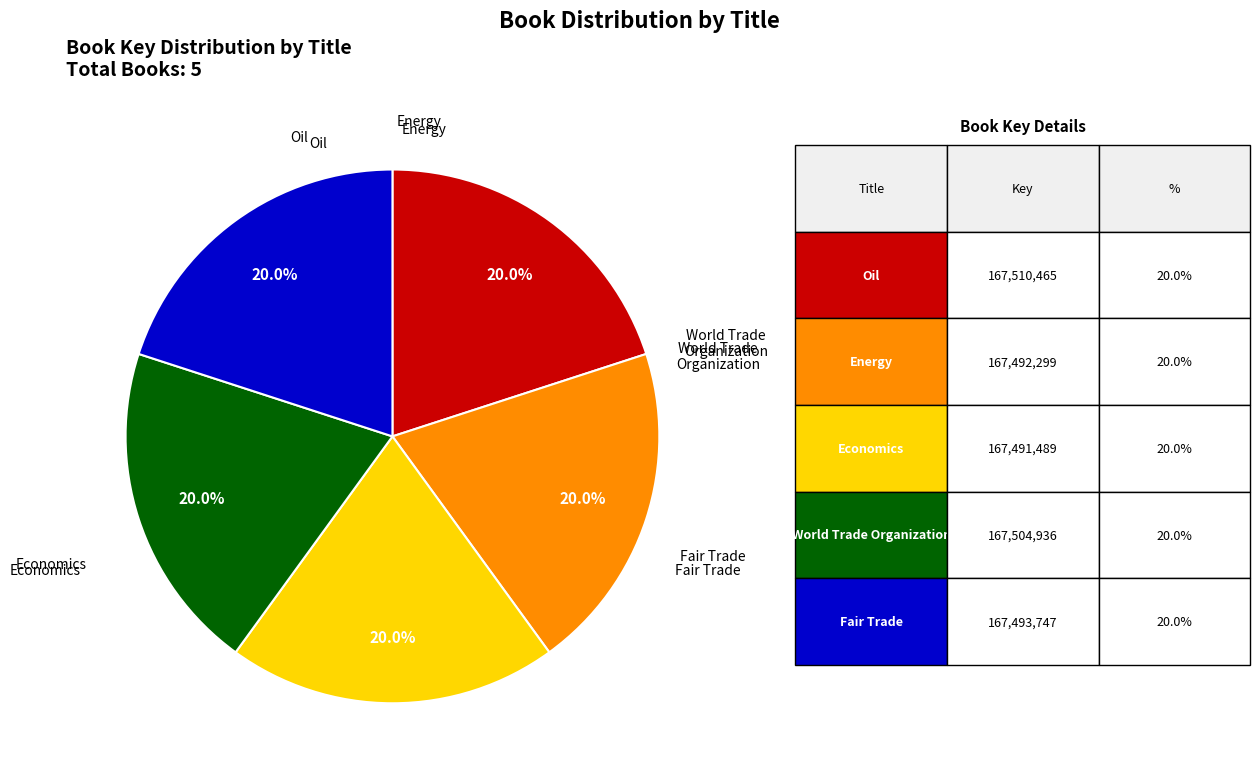

Between World Trade Organization and Economics, which is larger?

World Trade Organization